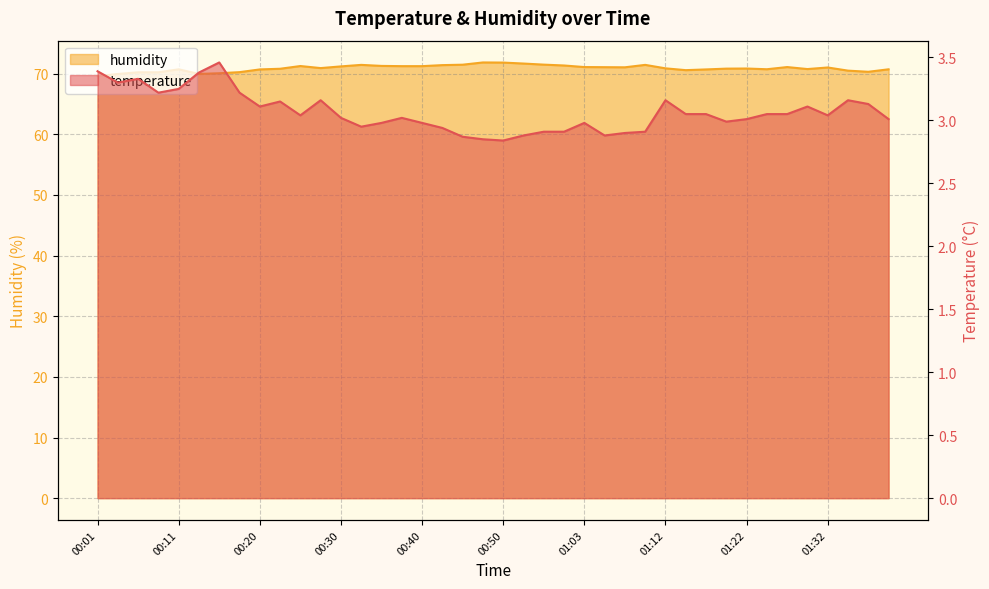

At which category does humidity reach its first local peak?

00:11